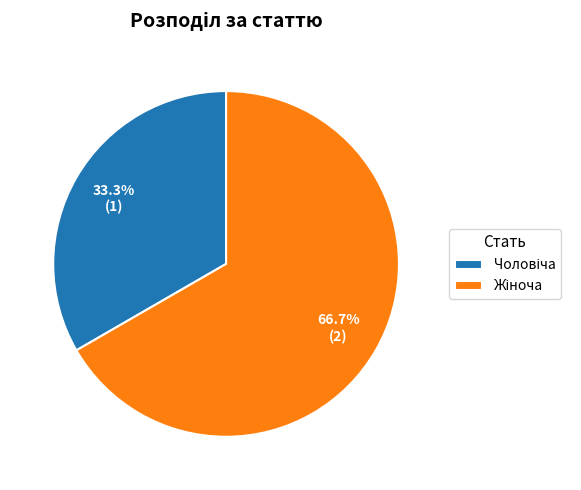

Does any single category account for the majority?

Yes